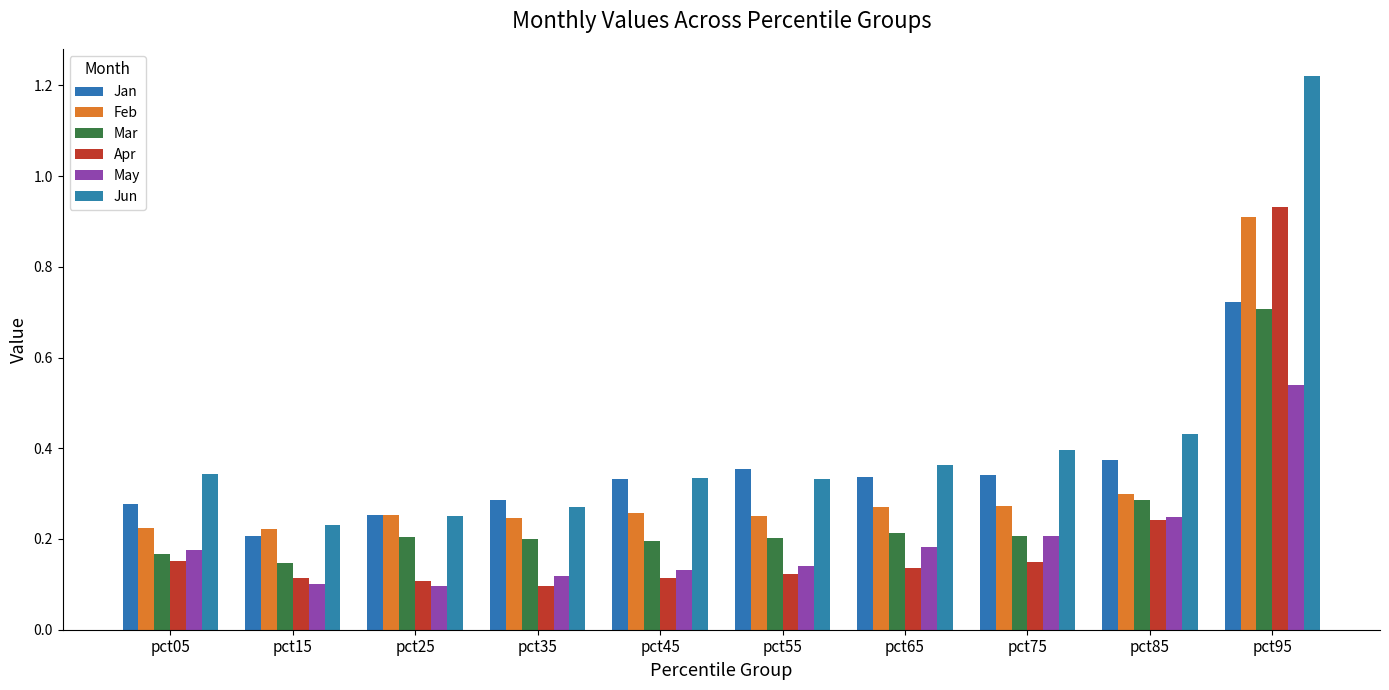

Which series has the largest range (max minus min)?

Jun